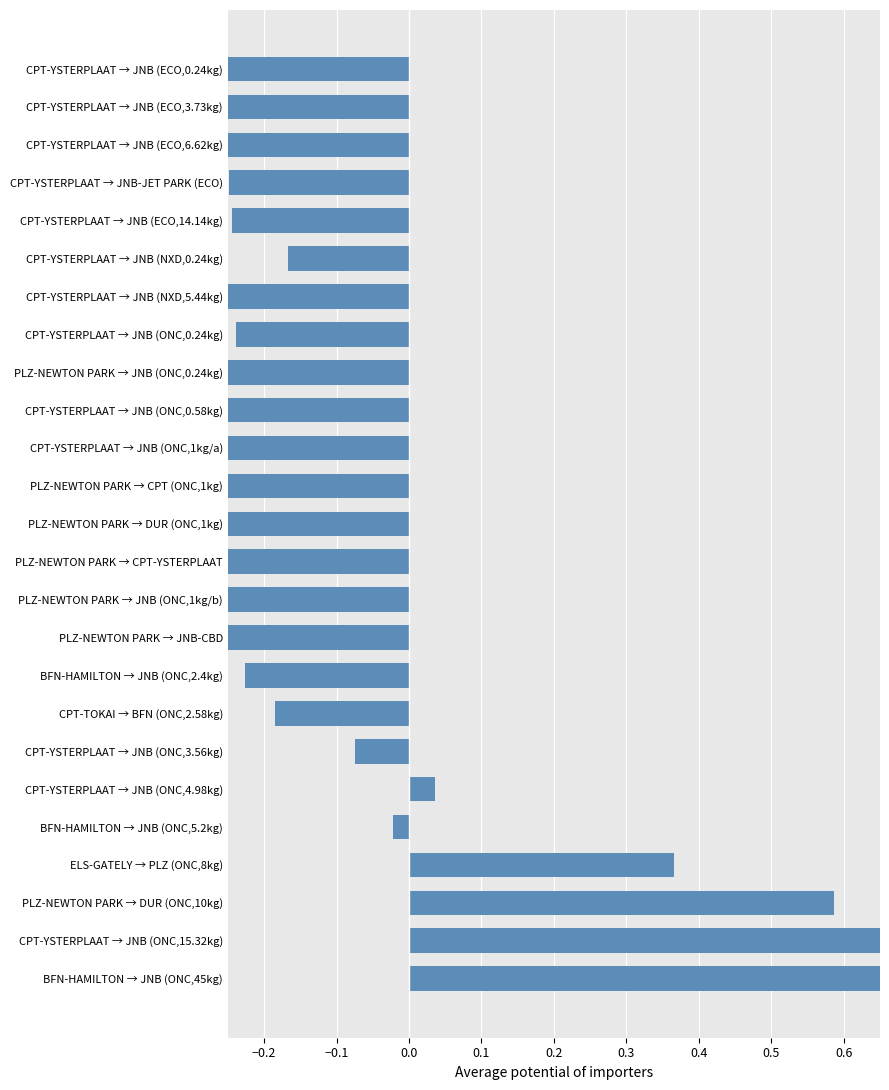

How many values are below zero?

20